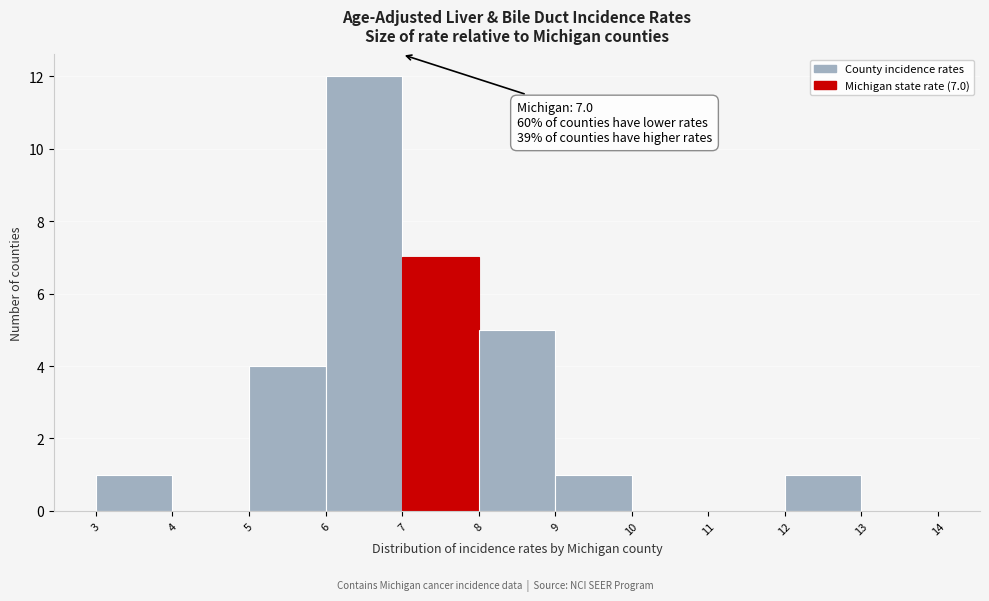

Which range on the x-axis has the tallest bar?

6 to 7